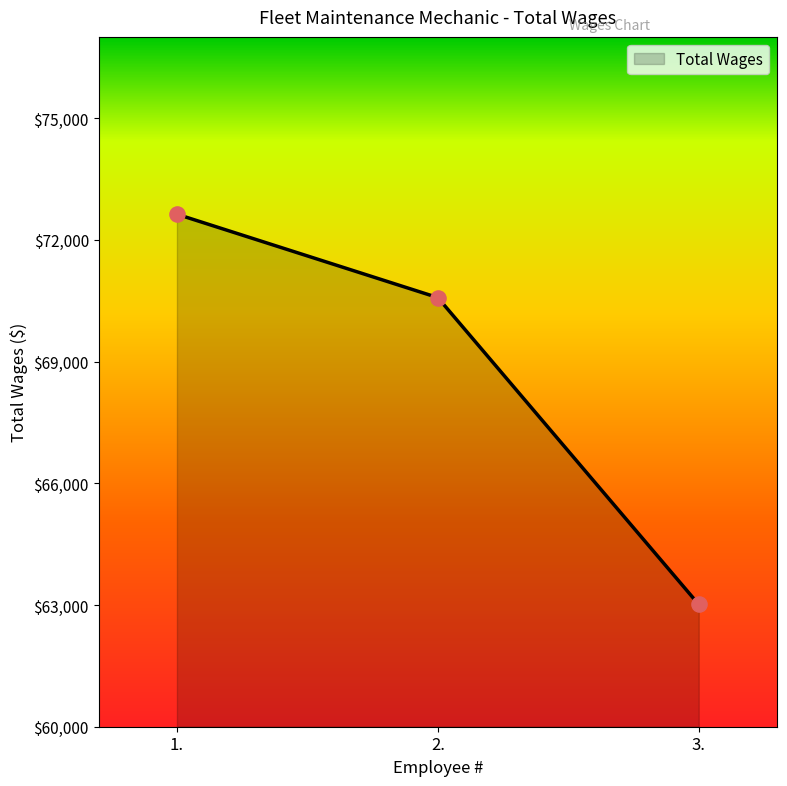

Between 3. and 1., which is larger?

1.